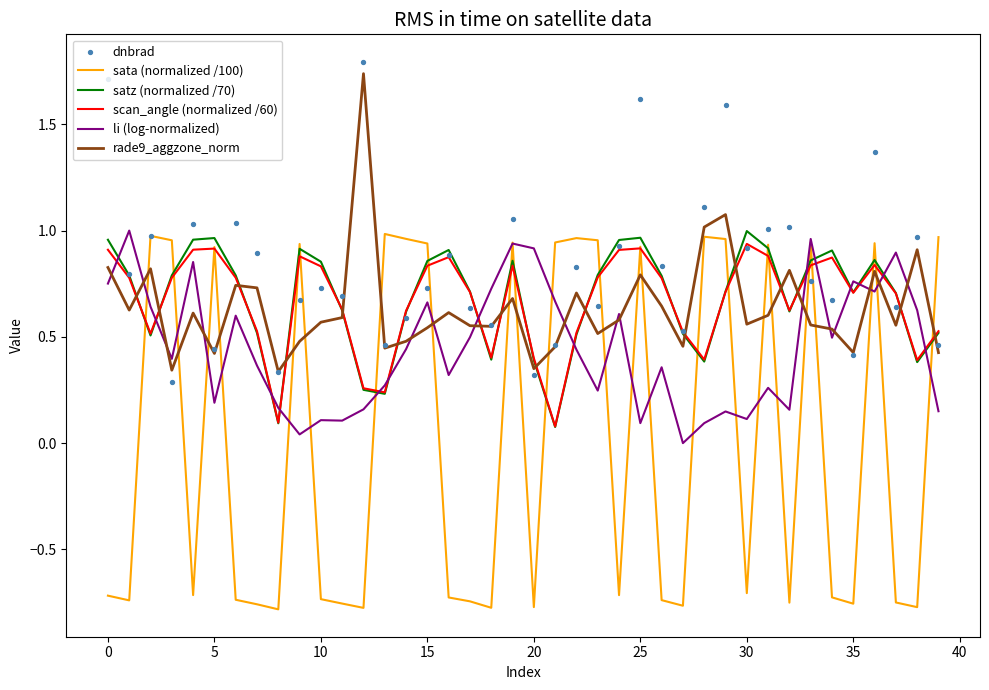

What is the total value across all series at 27?

1.3